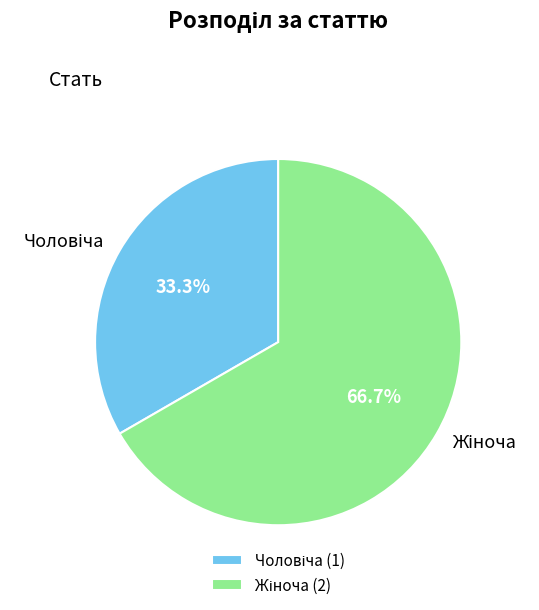

Does any single category account for the majority?

Yes